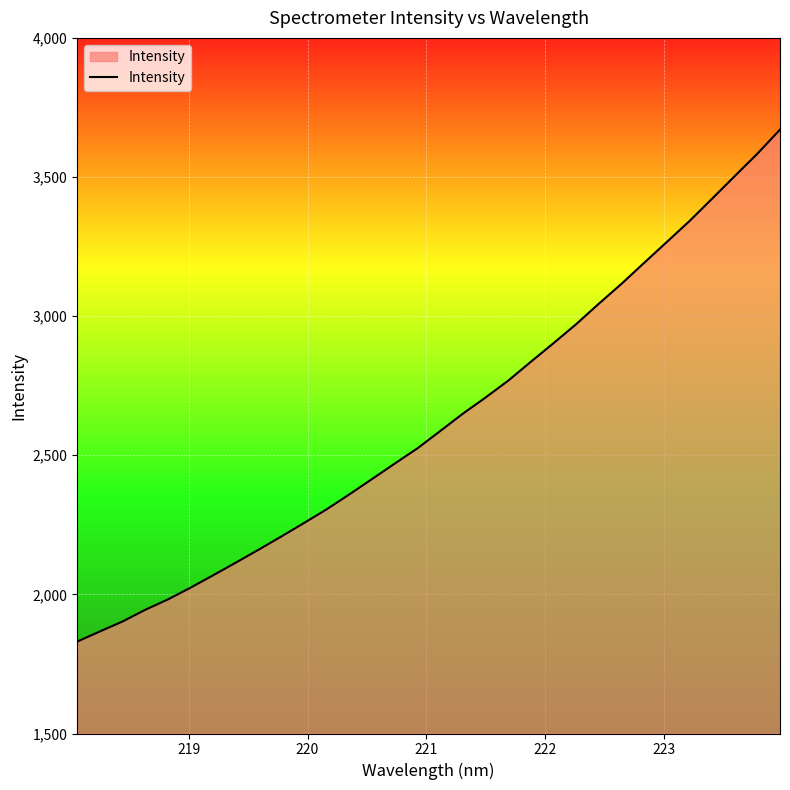

What is the difference between the maximum and minimum values?

1840.2